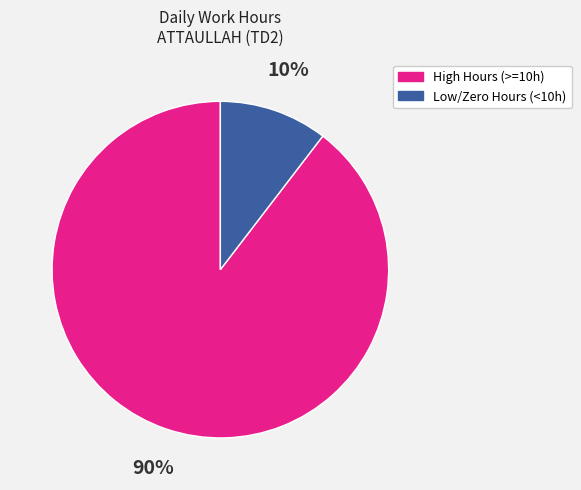

The Low/Zero Hours (<10h) slice represents 23% of the pie. True or false?

False